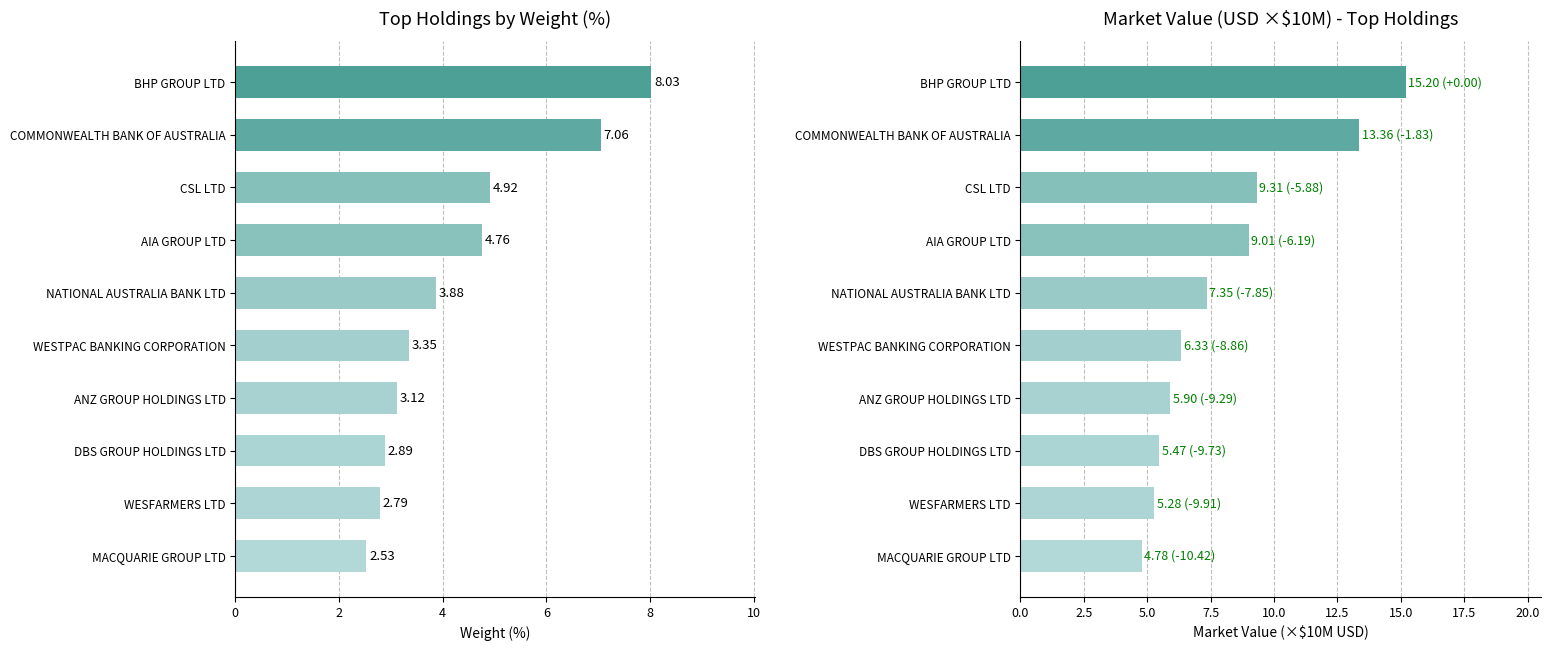

Does the chart contain stacked bars?

No